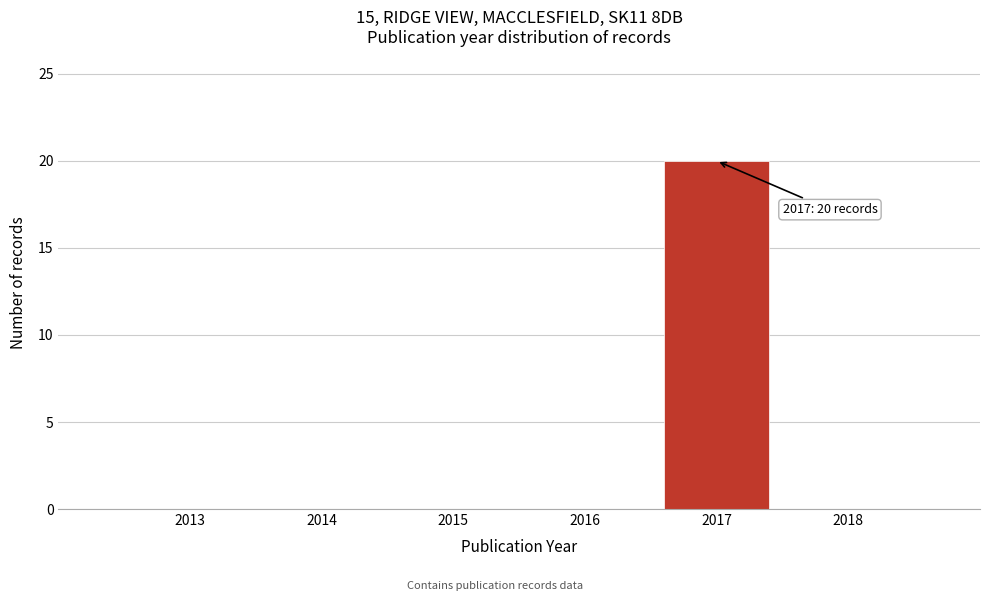

True or false: the data shows 0 at 2016.

True